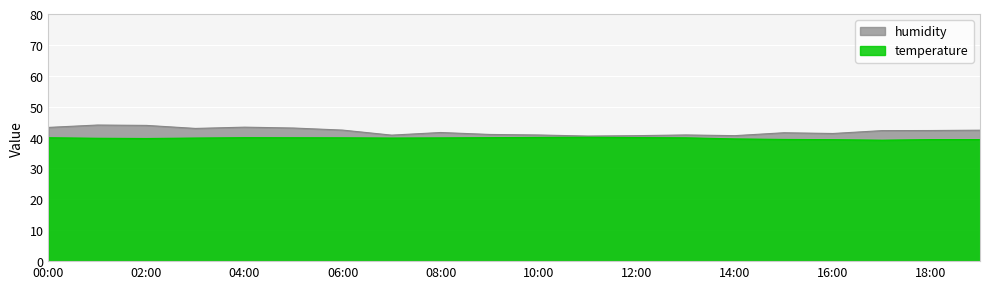

How many interior local peaks does the humidity series have?

5